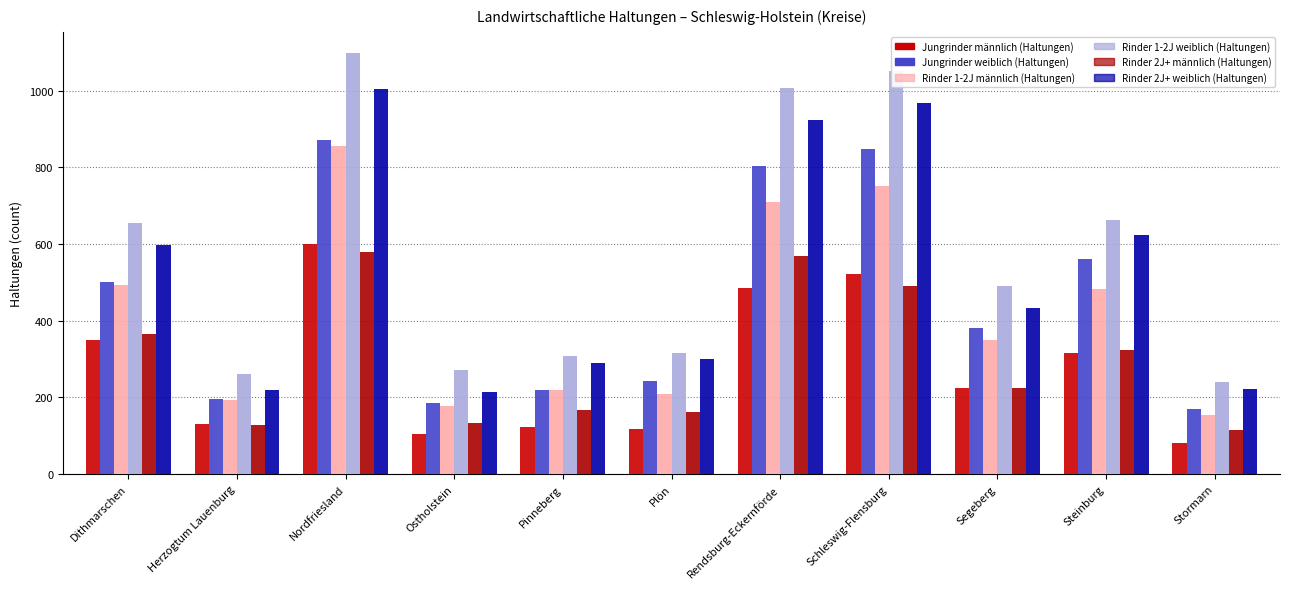

At which label does Rinder 2J+ männlich (Haltungen) reach its peak?

Nordfriesland